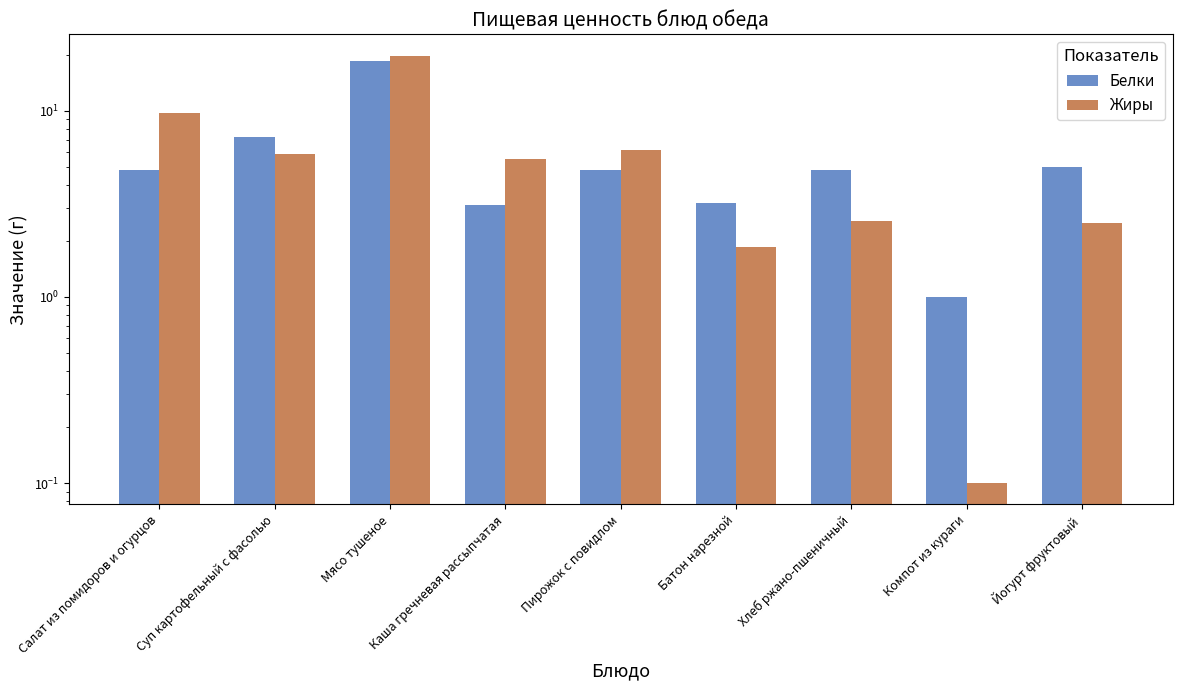

The Жиры series shows 5.5 at Каша гречневая рассыпчатая. True or false?

True